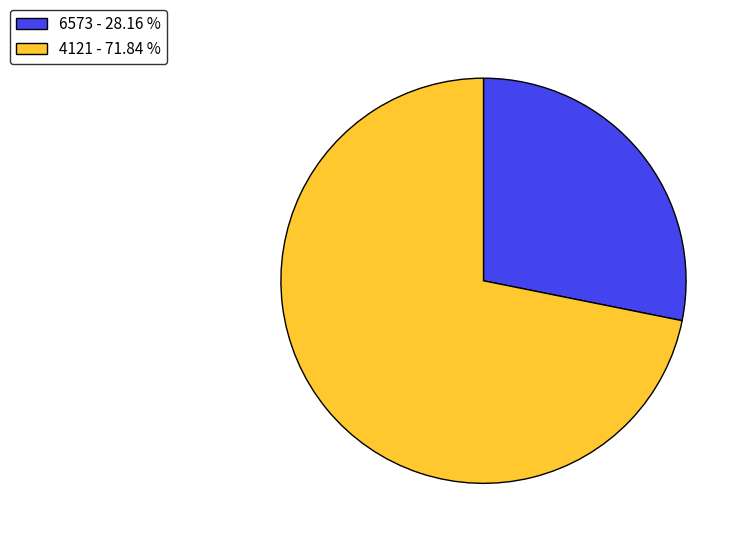

Which category has the biggest portion of the pie?

4121 - 71.84 %